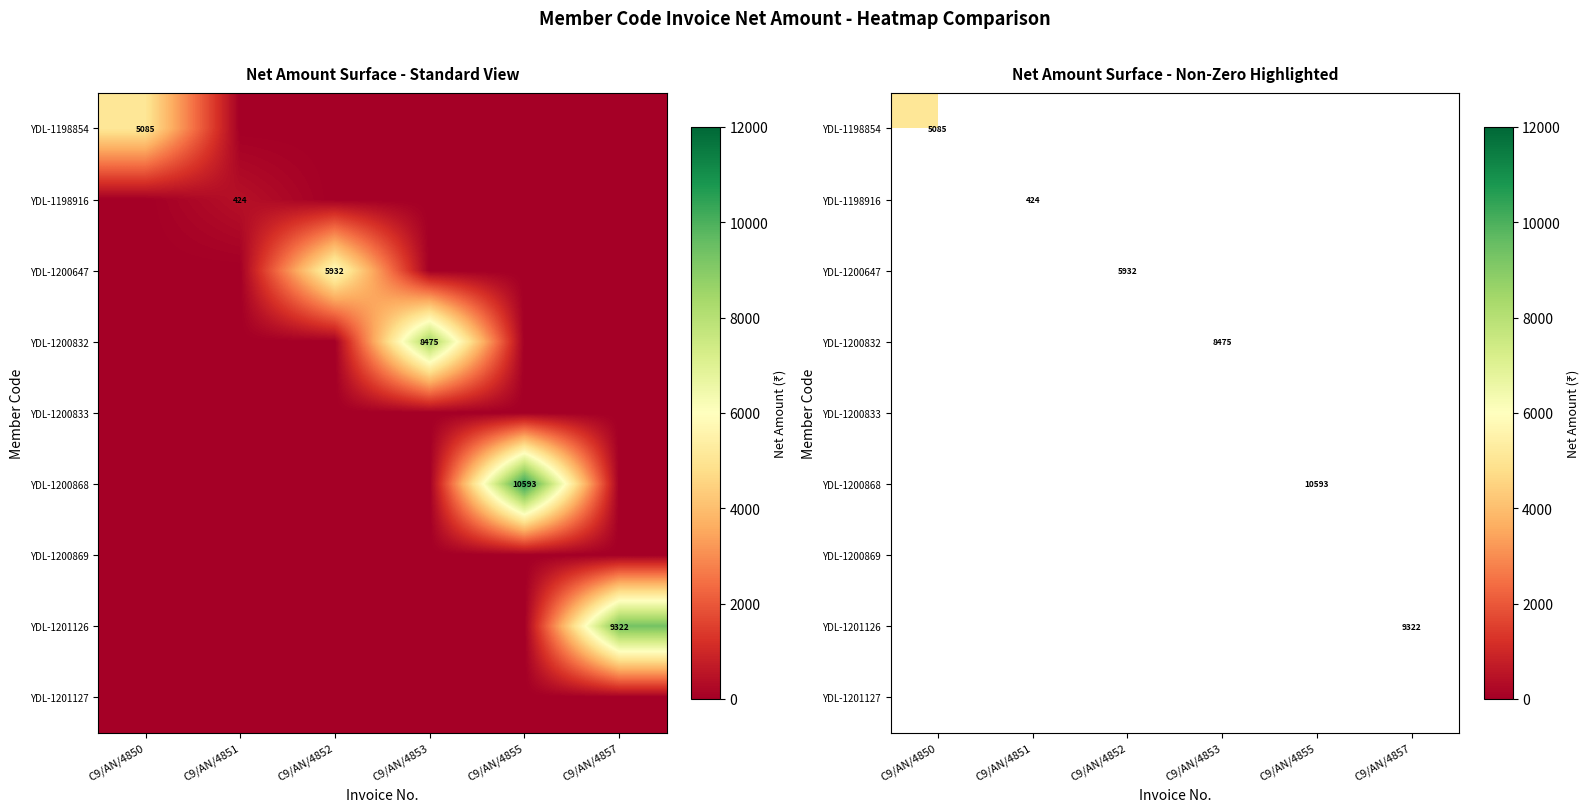

What is the smallest value displayed?

423.7